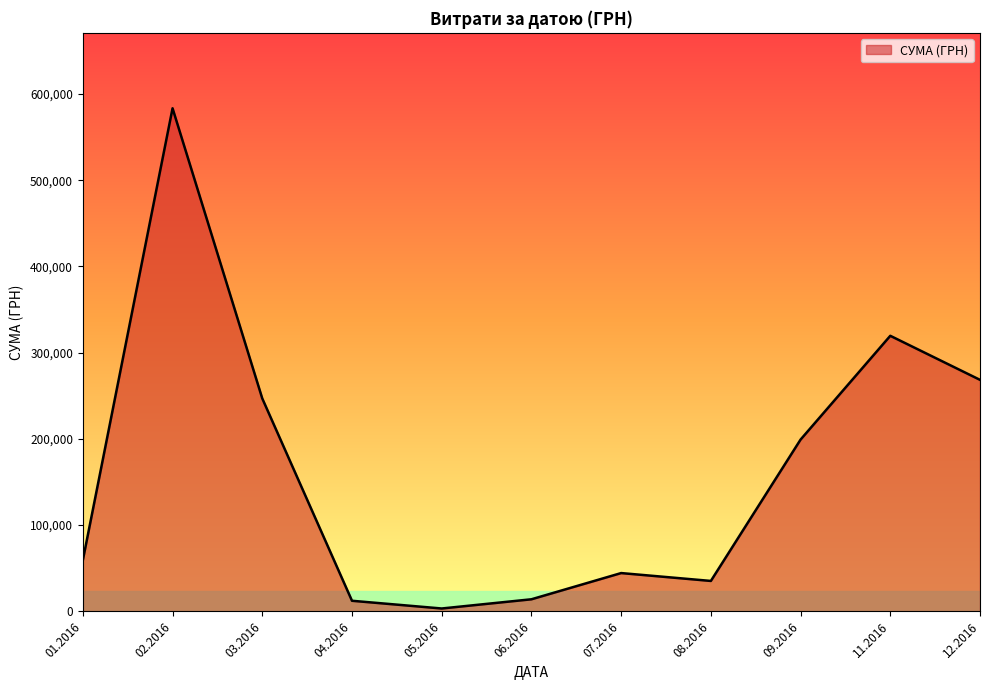

What is the minimum value shown in the chart?

3157.1